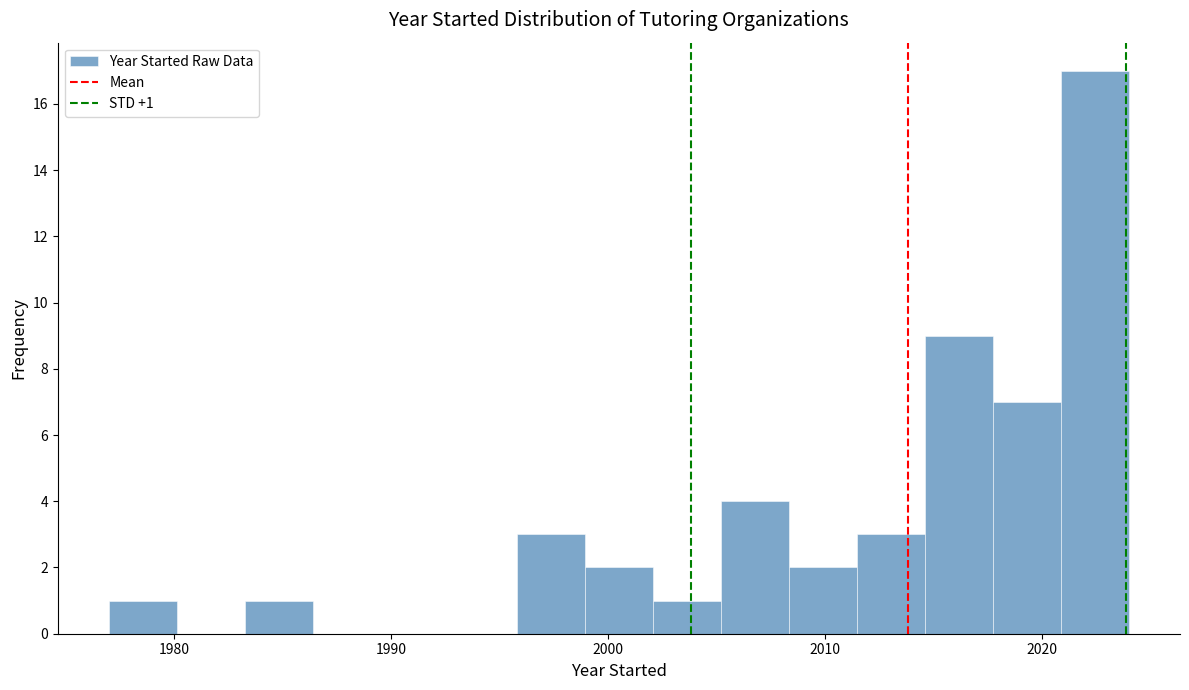

Around what value on the x-axis is the tallest bar? Give the approximate position of its centre, as read against the axis.

2022